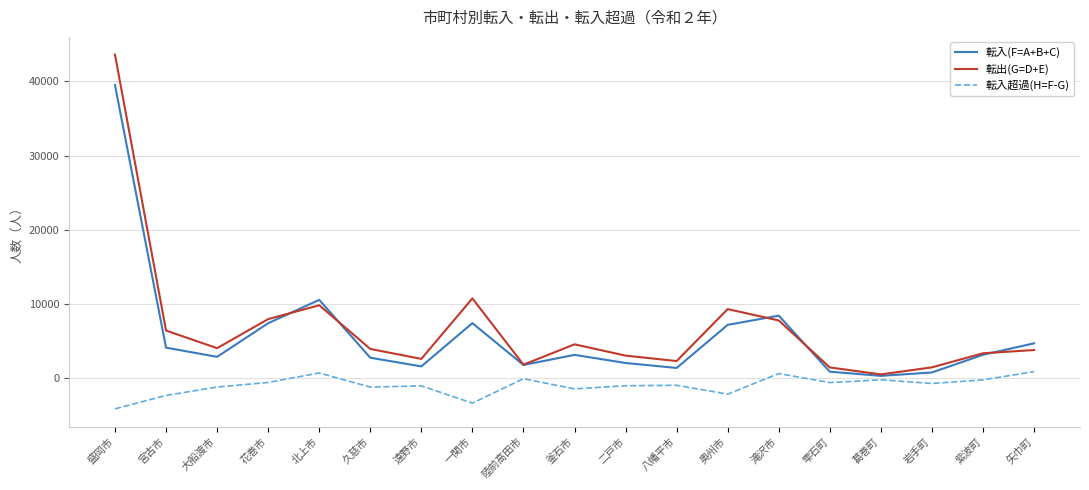

What is the sum of the 転入超過(H=F-G) values at 二戸市 and 岩手町?

-1681